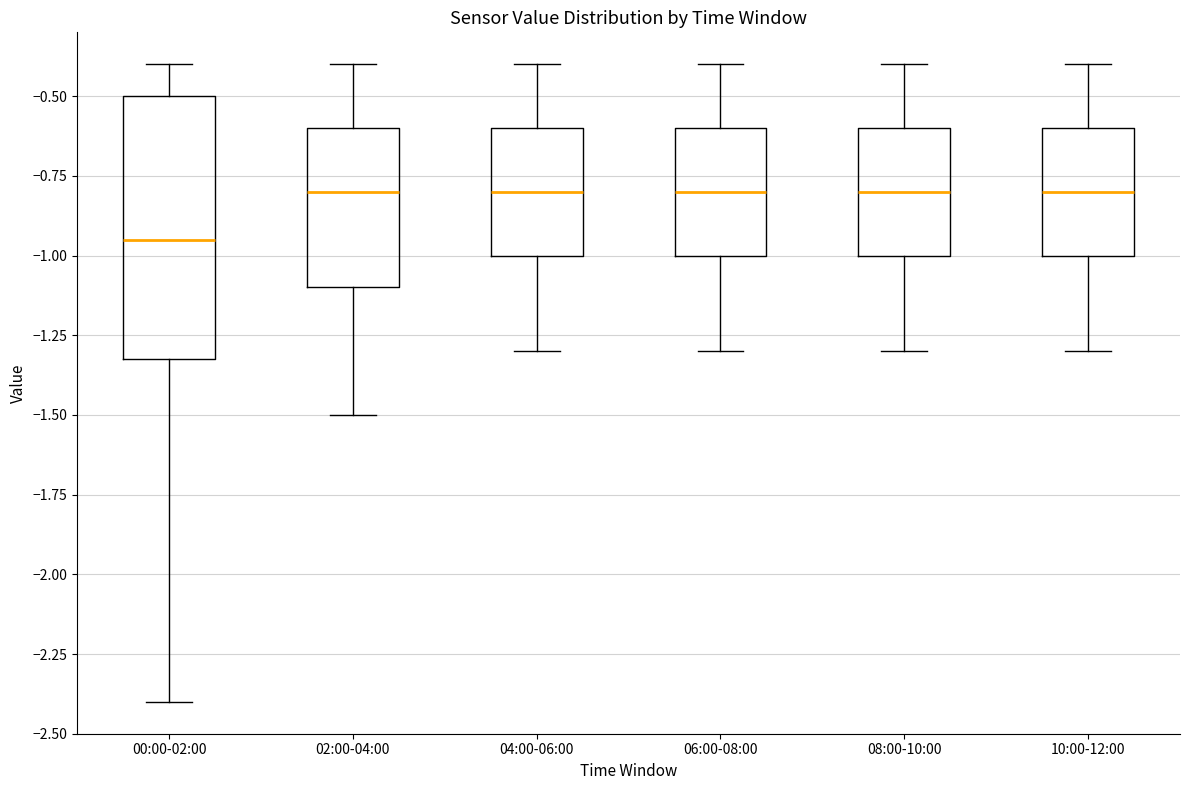

Where does the median line of the box for 06:00-08:00 sit on the y-axis? The values are not printed on the chart, so give them approximately, as read against the axis.

-0.80